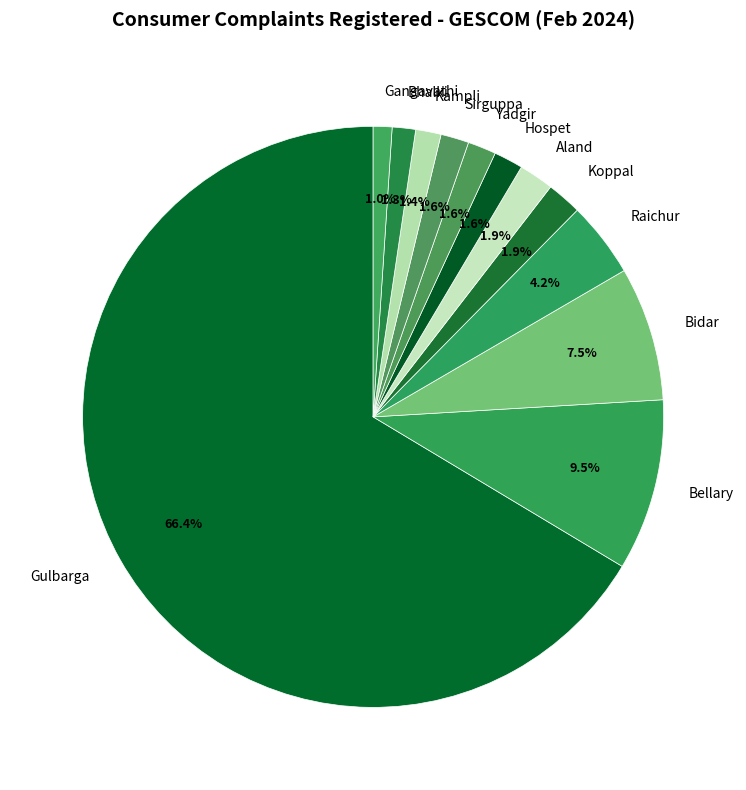

Which has a higher value, Bellary or Yadgir?

Bellary